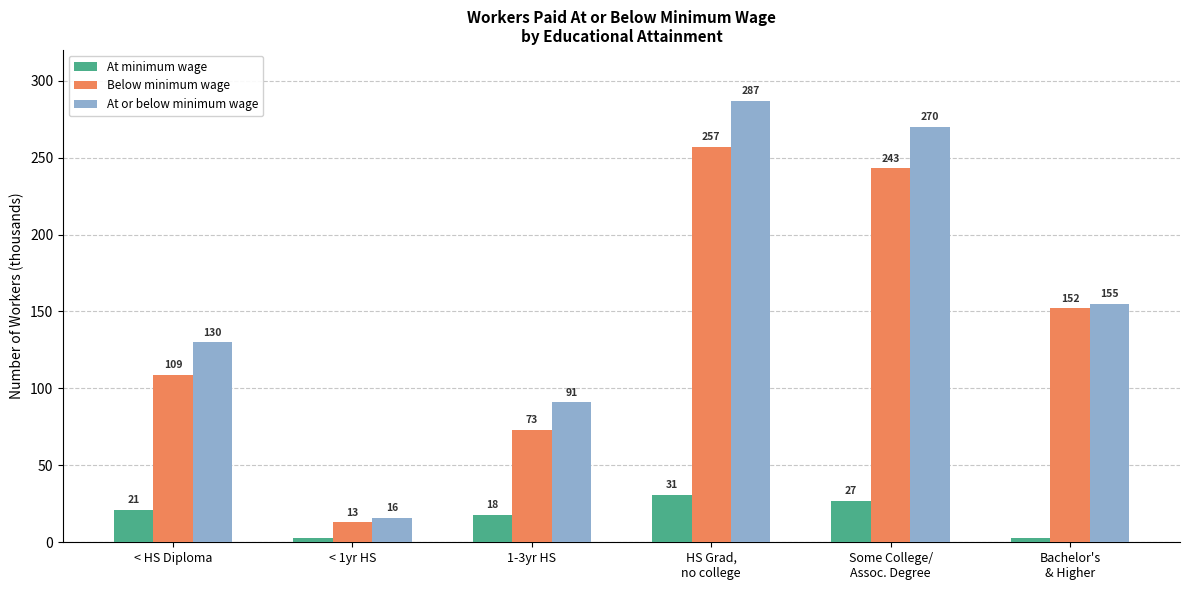

Is the value of At or below minimum wage at 1-3yr HS greater than the value of Below minimum wage at 1-3yr HS?

Yes